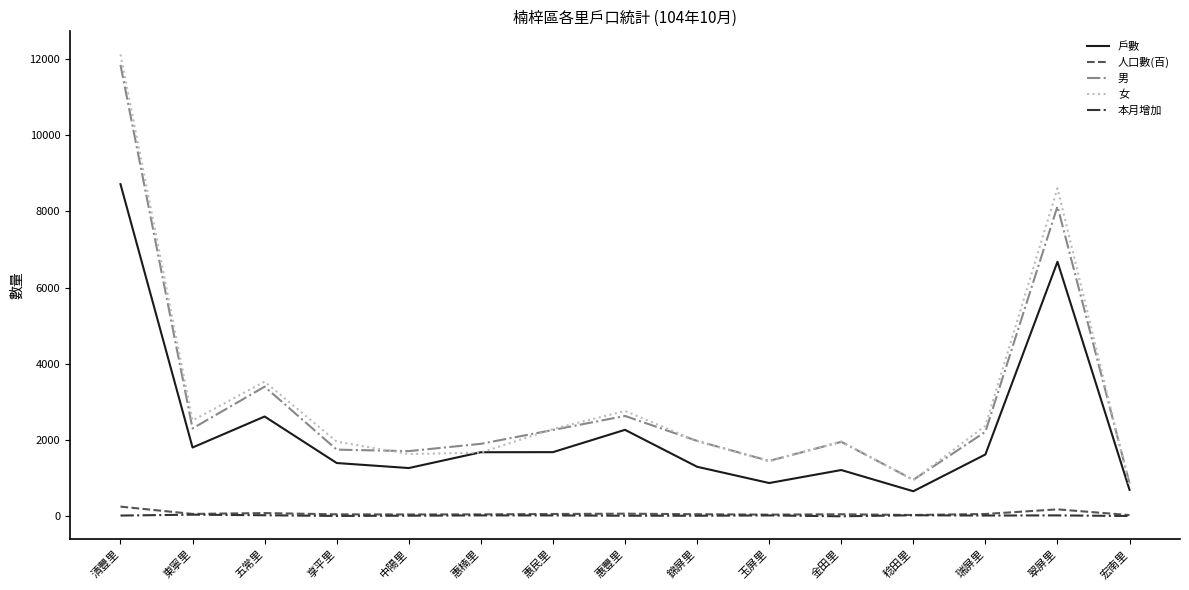

Which category has the highest value across all series?

清豐里